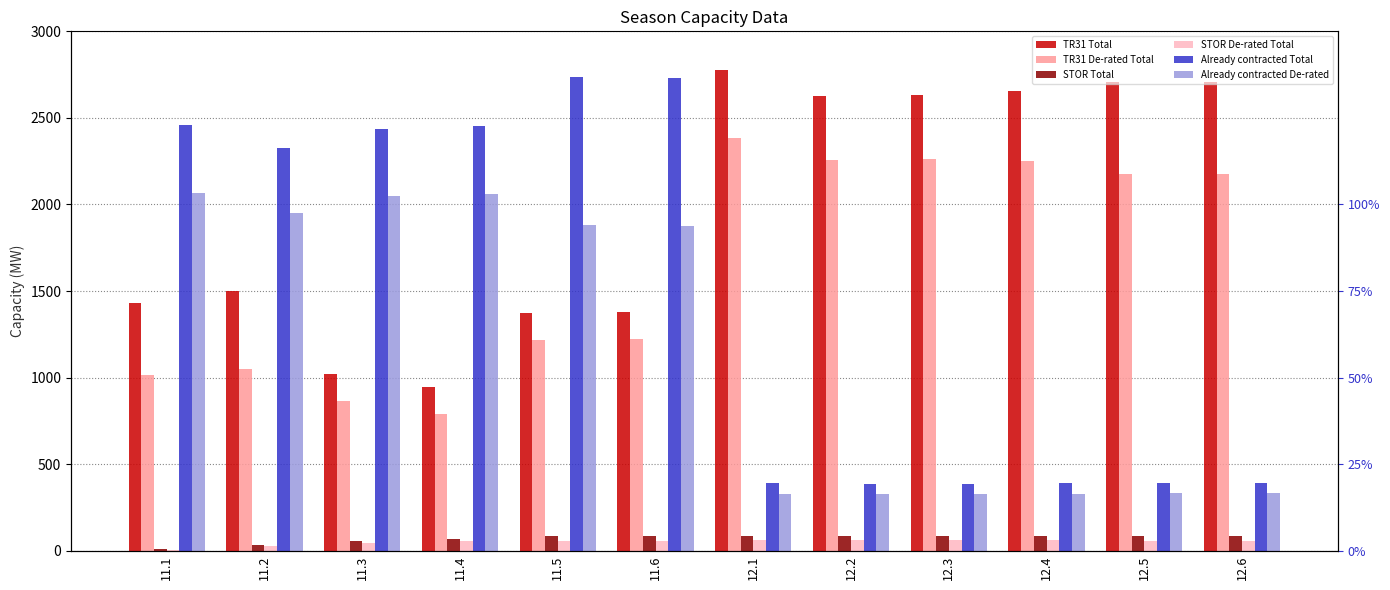

Which label corresponds to the largest value in the chart?

12.1